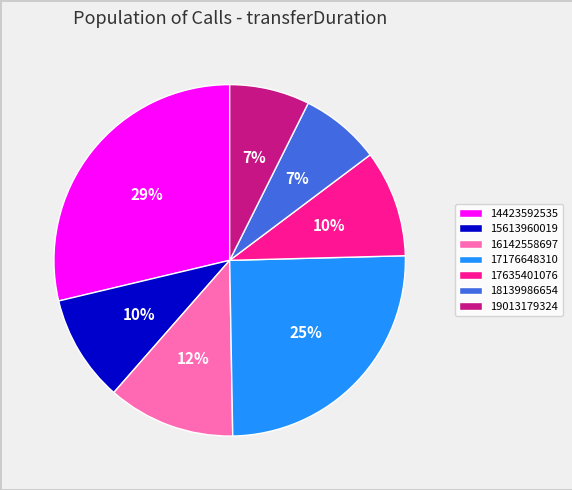

To the nearest percent, what portion does 15613960019 represent?

10%